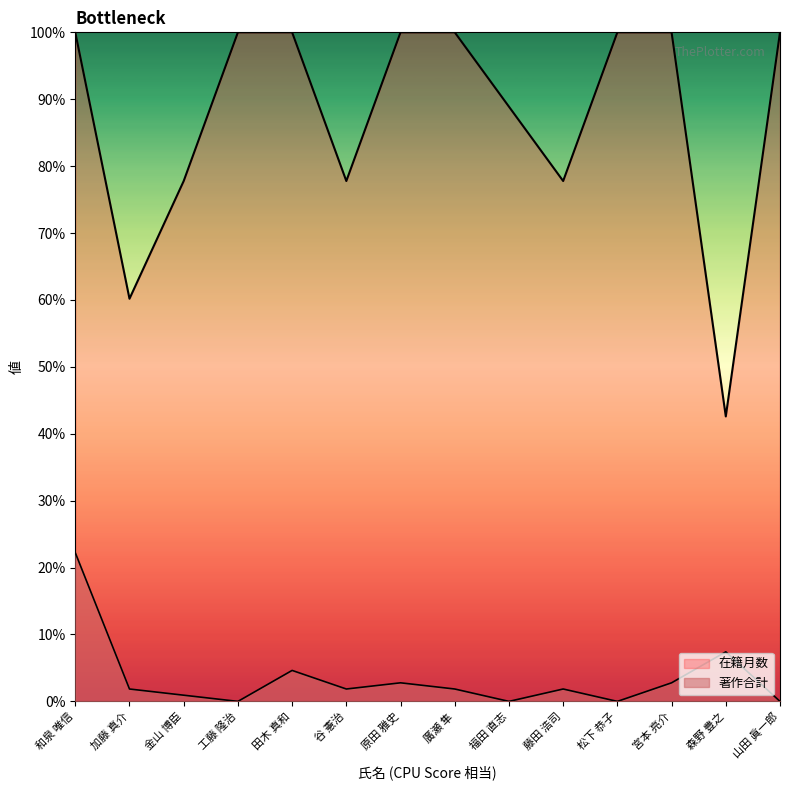

Is the value of 在籍月数 at 福田 直志 greater than the value of 著作合計 at 金山 博臣?

Yes